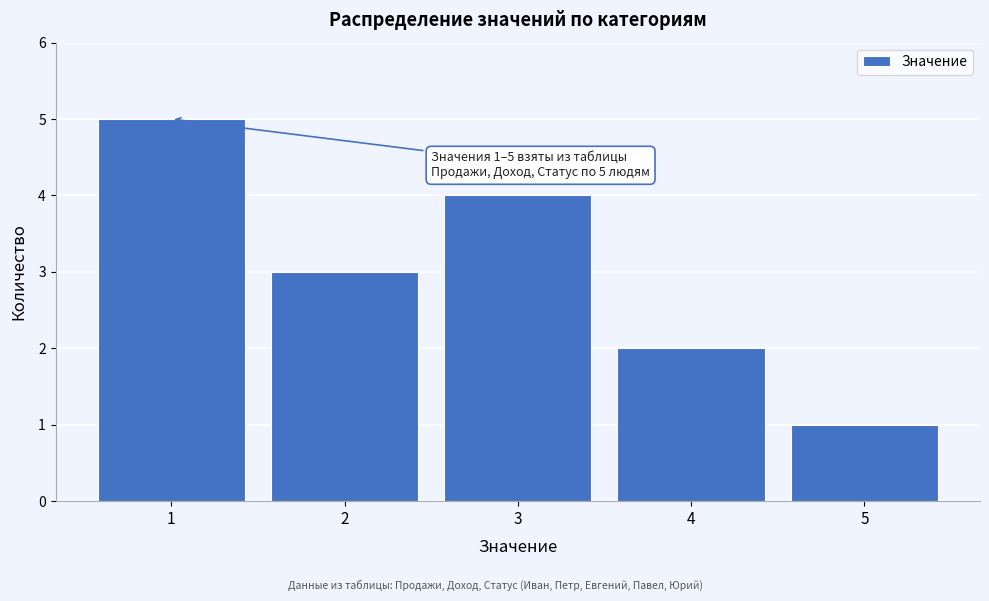

Reading left to right, transcribe all the data shown in this chart.

5	3	4	2	1